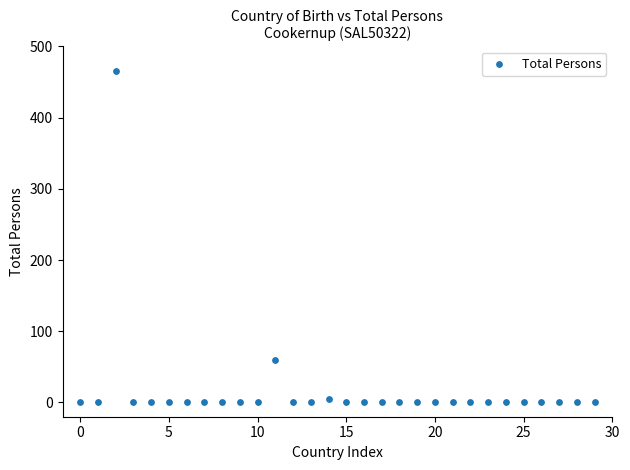

What Y value in the scatter plot is closest to 232?

60